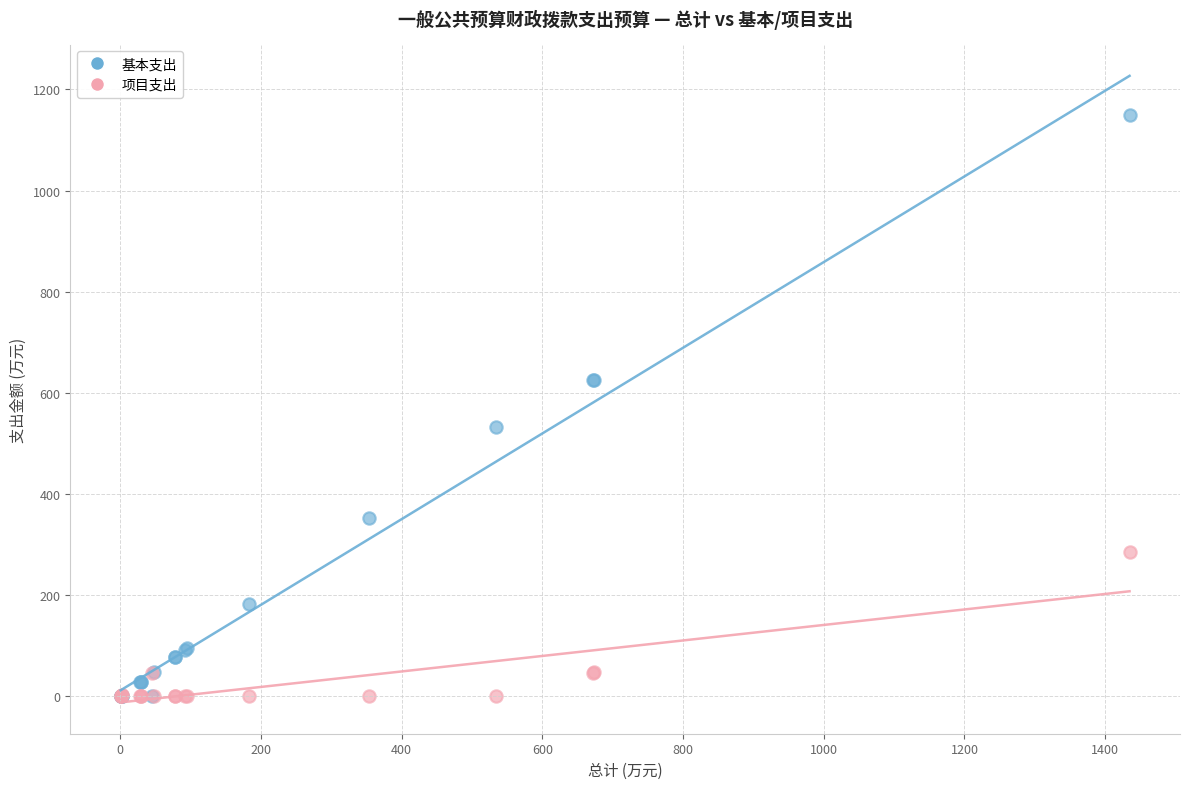

What are all the series names shown in the legend?

基本支出, 项目支出